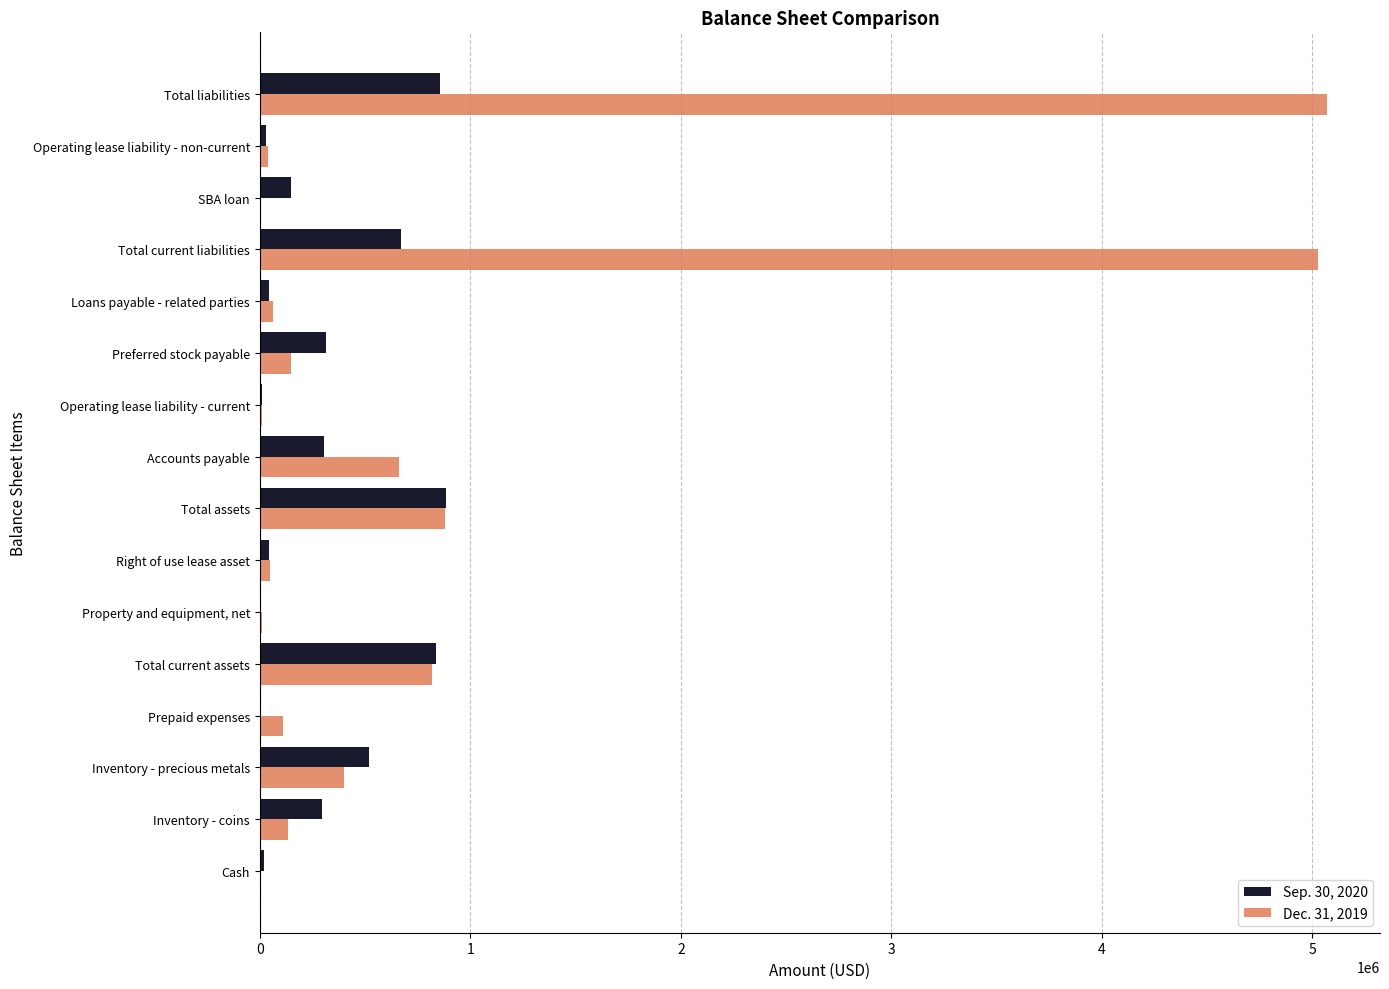

Between Total assets and Total current liabilities, which series saw the biggest shift?

Dec. 31, 2019